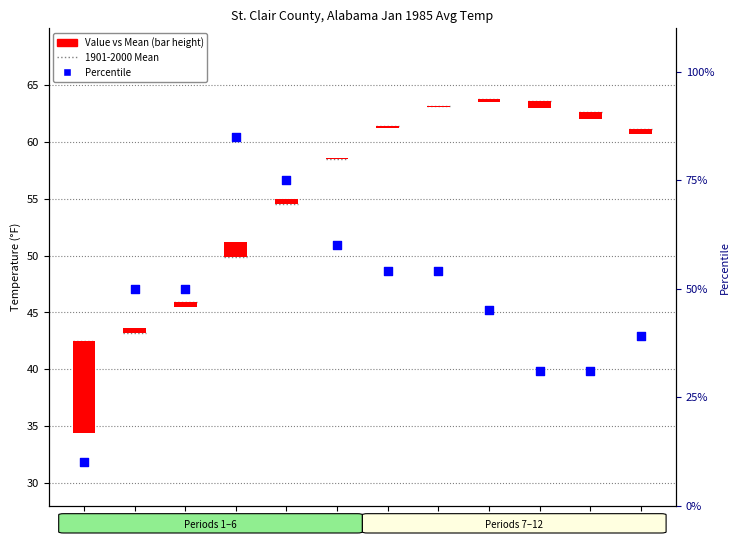

Which has a higher value, 3 or 1?

3